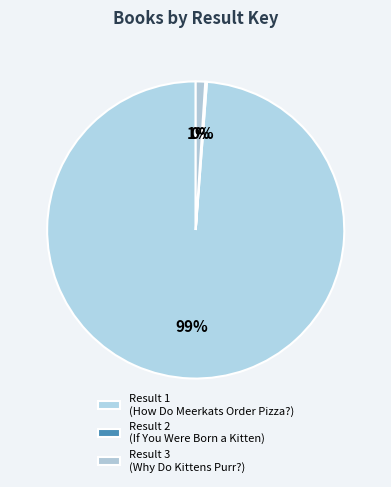

How many slices are in this pie chart?

3